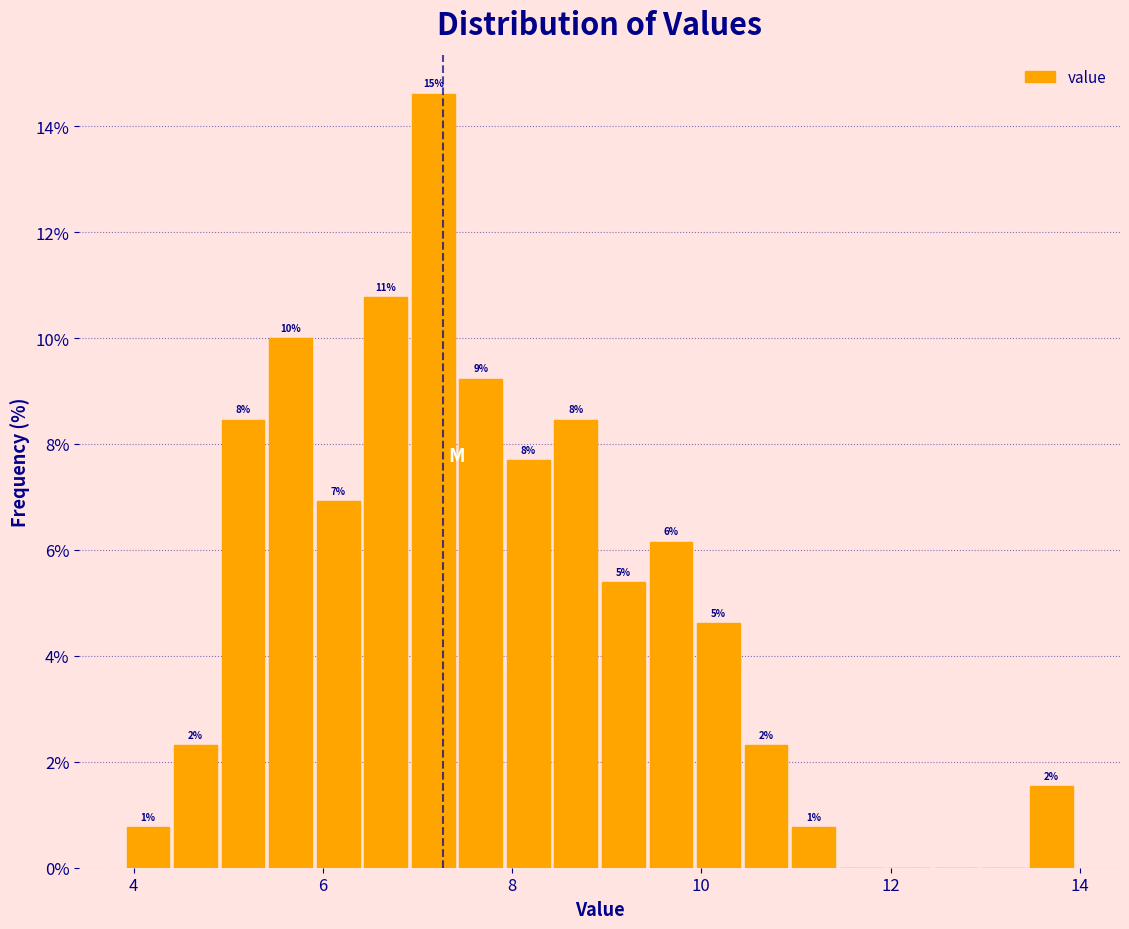

Read against the x-axis, roughly where is the centre of the tallest bar?

7.2